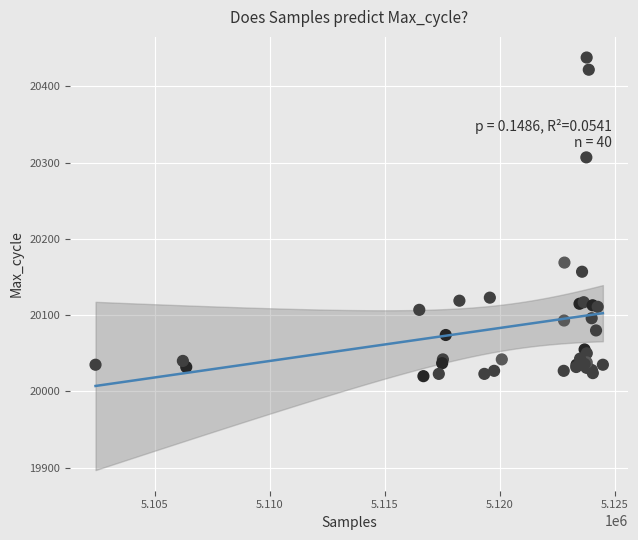

What Y value in the scatter plot is closest to 20229?

20169